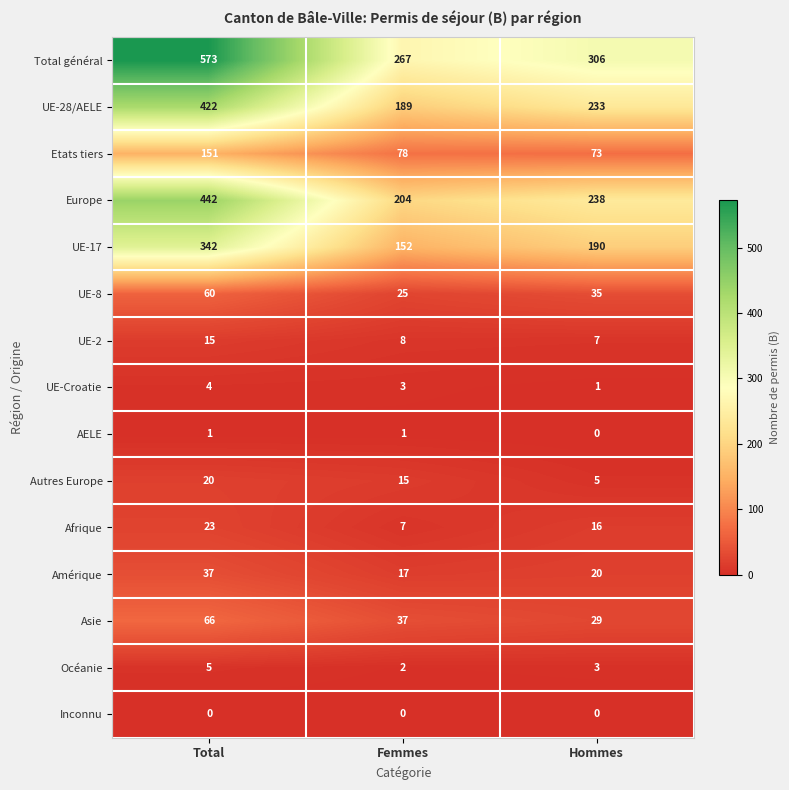

At which label does UE-8 first exceed 35?

Total